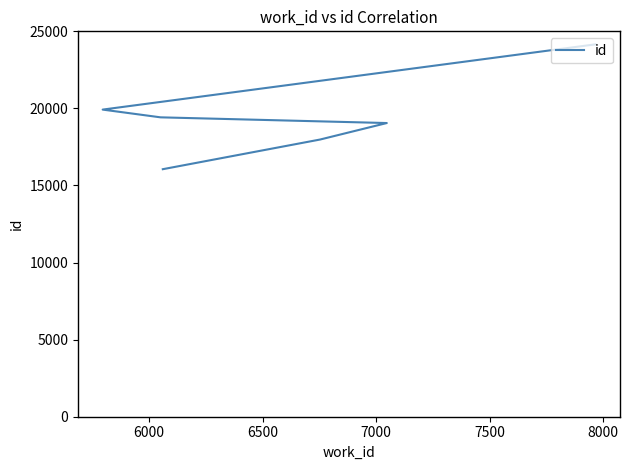

What is the change in value from 6500 to 7500?

+872